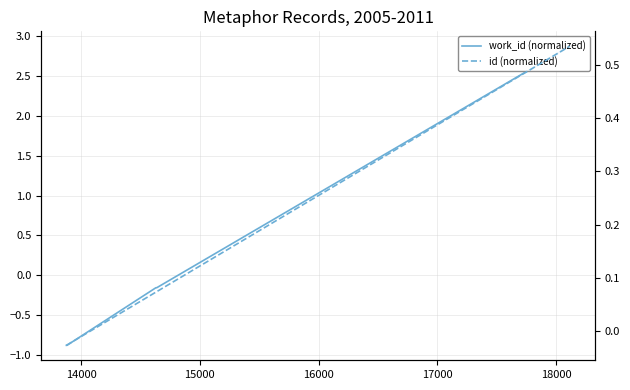

Rank the series by their average value, from highest to lowest.

id (normalized), work_id (normalized)